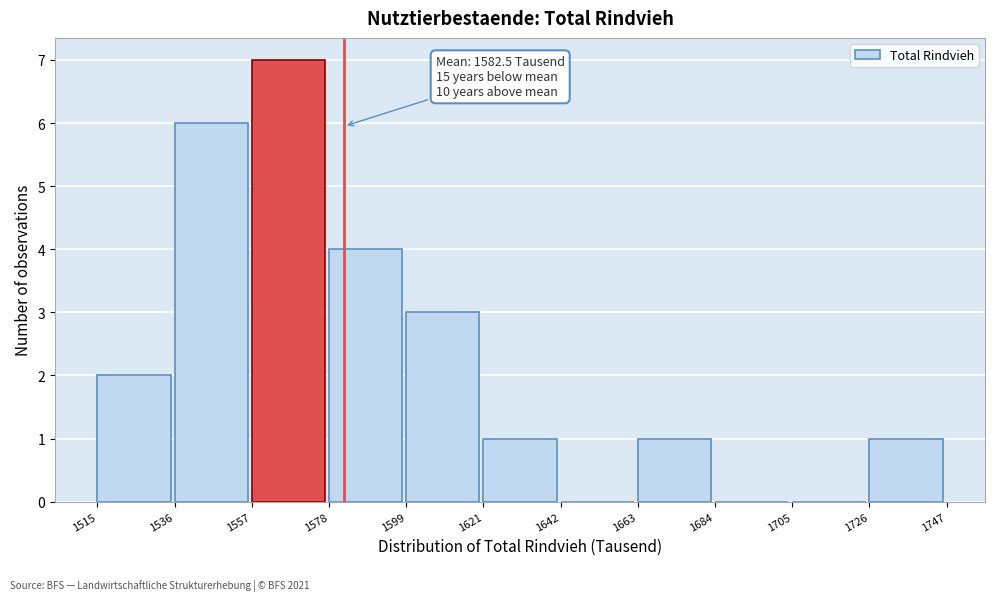

Over which range of the x-axis is the bar tallest?

1557 to 1578